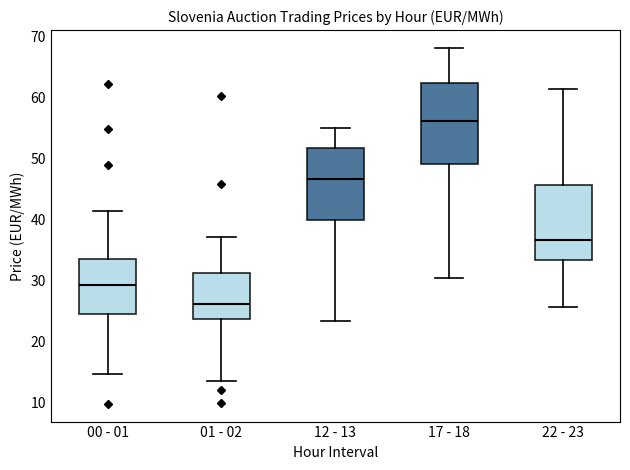

Which box's median line is the lowest?

01 - 02